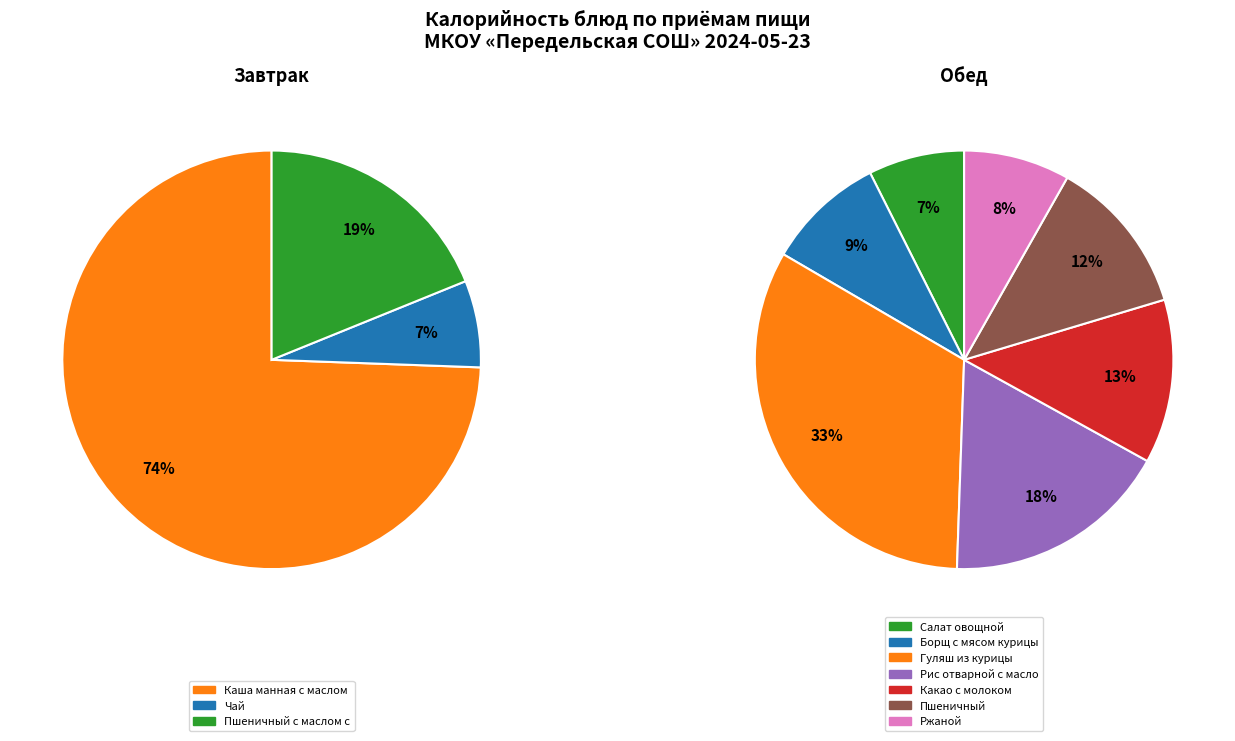

Which category has the smallest portion of the pie?

Чай